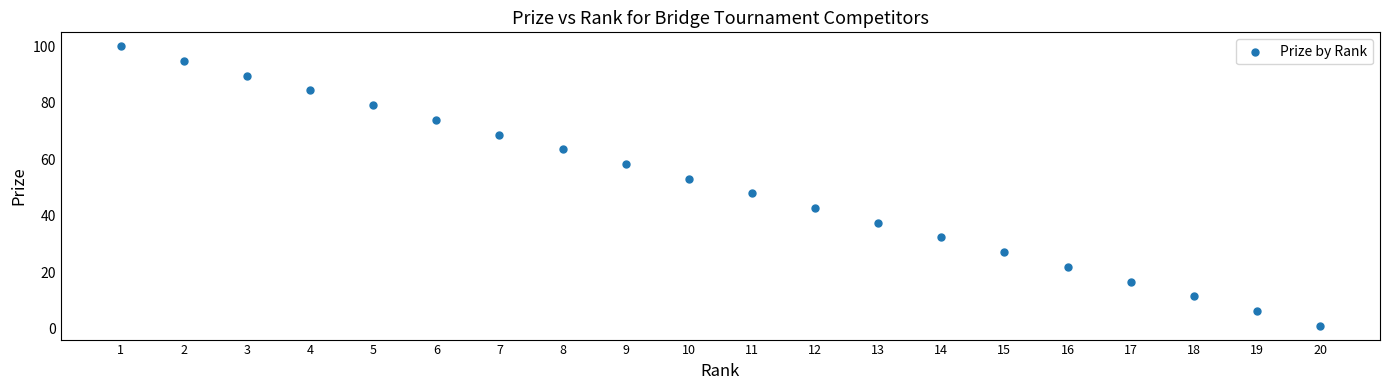

What is the range of Y values (max minus min)?

99.0